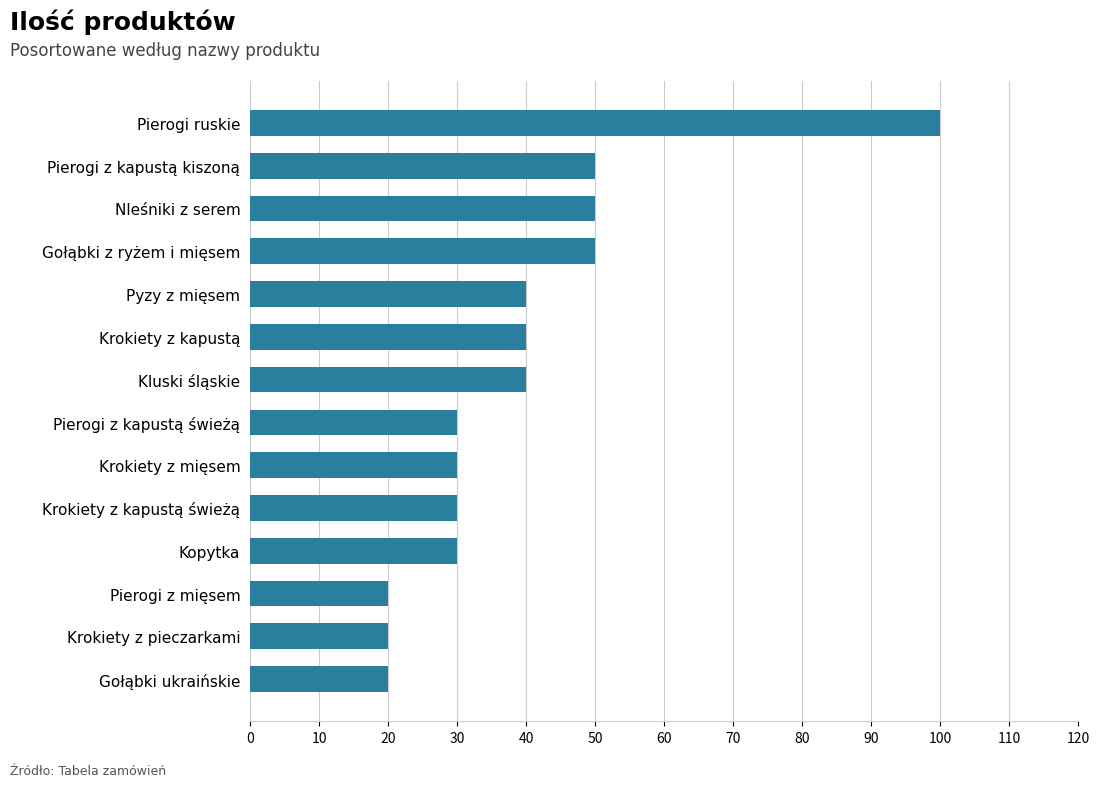

Which category has the highest value across all series?

Pierogi ruskie